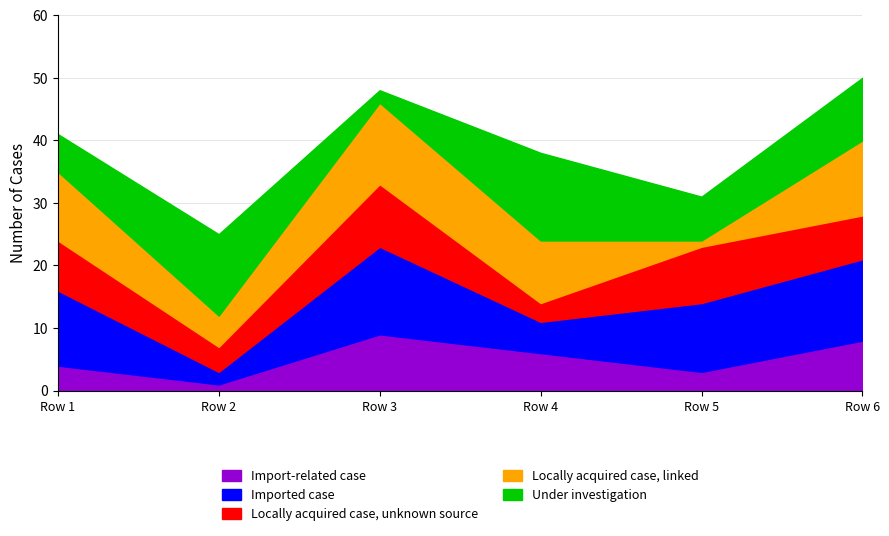

Reading right to left, extract all data points from this chart.

Import-related case: Row 6=8	Row 5=3	Row 4=6	Row 3=9	Row 2=1	Row 1=4
Imported case: Row 6=13	Row 5=11	Row 4=5	Row 3=14	Row 2=2	Row 1=12
Locally acquired case, unknown source: Row 6=7	Row 5=9	Row 4=3	Row 3=10	Row 2=4	Row 1=8
Locally acquired case, linked: Row 6=12	Row 5=1	Row 4=10	Row 3=13	Row 2=5	Row 1=11
Under investigation: Row 6=10	Row 5=7	Row 4=14	Row 3=2	Row 2=13	Row 1=6